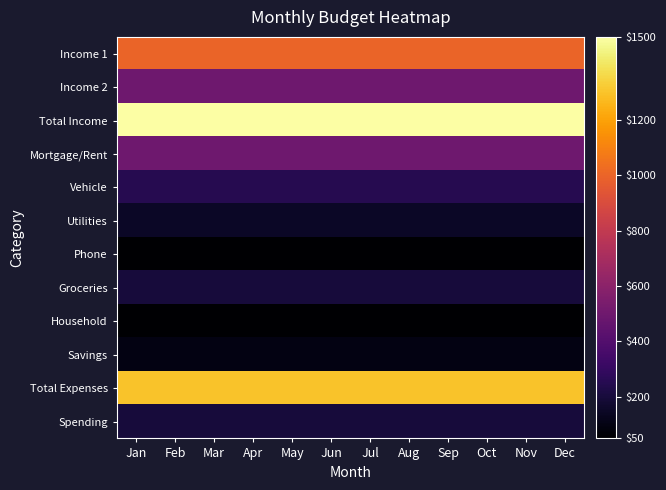

What is the total value across all series at Apr?

5800